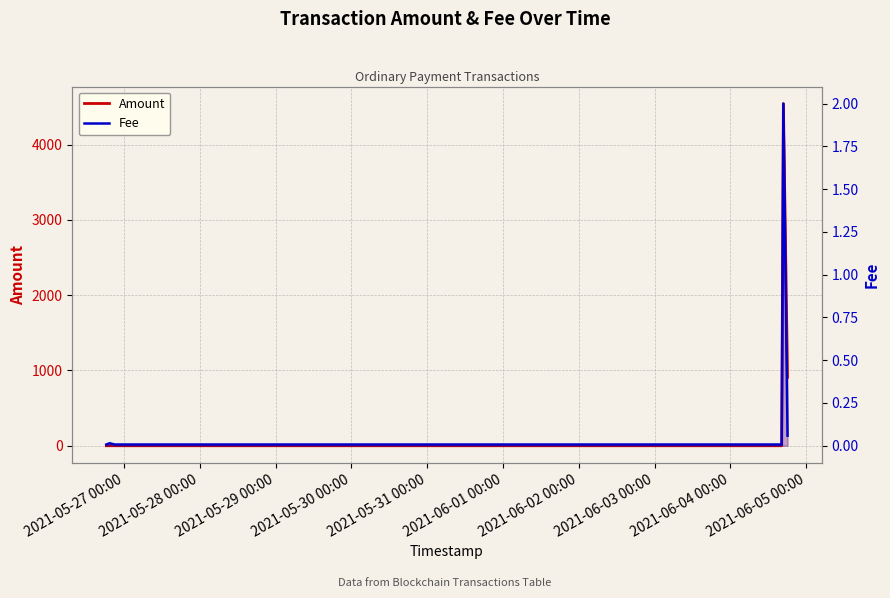

What is the maximum value for Fee?

2.0